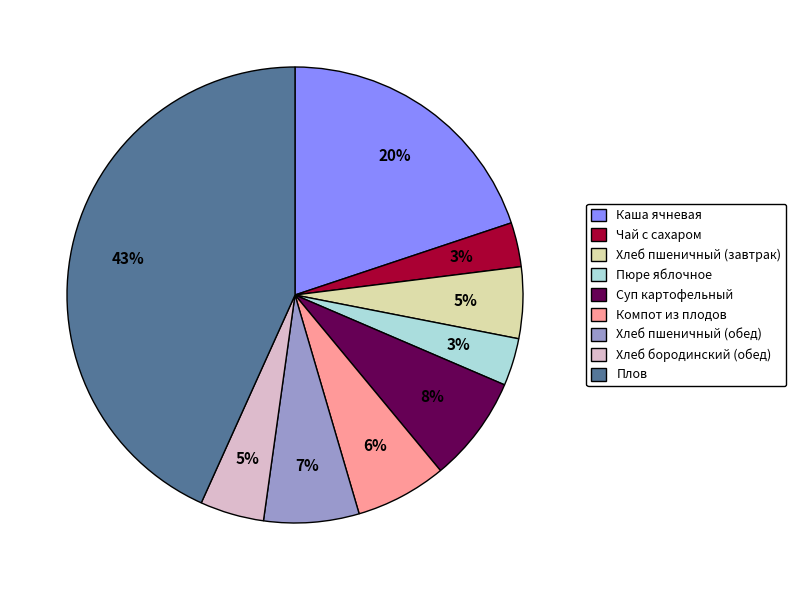

Is the sum of Суп картофельный and Компот из плодов greater than half?

No